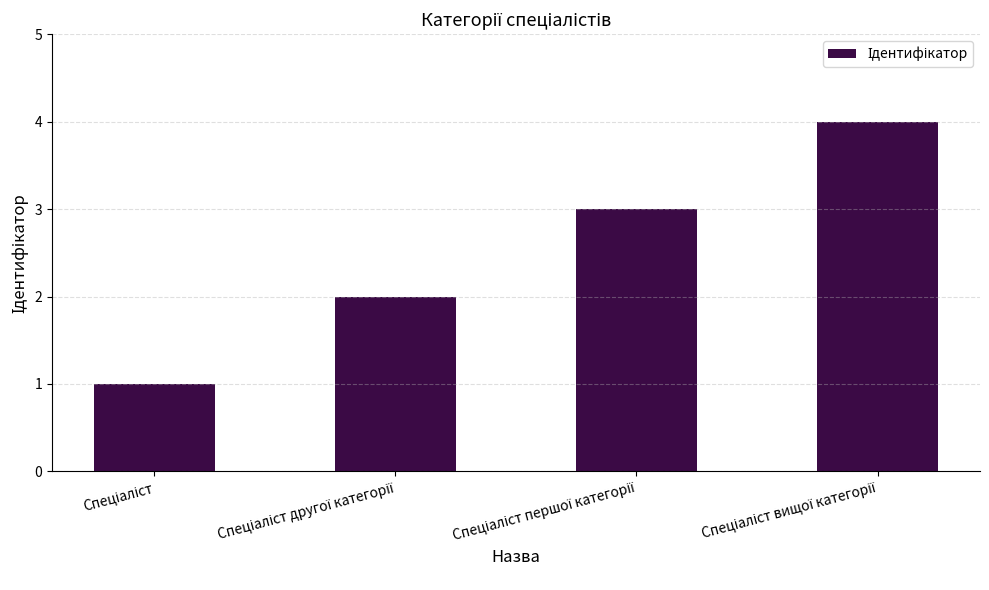

What is the difference between the maximum and minimum values?

3